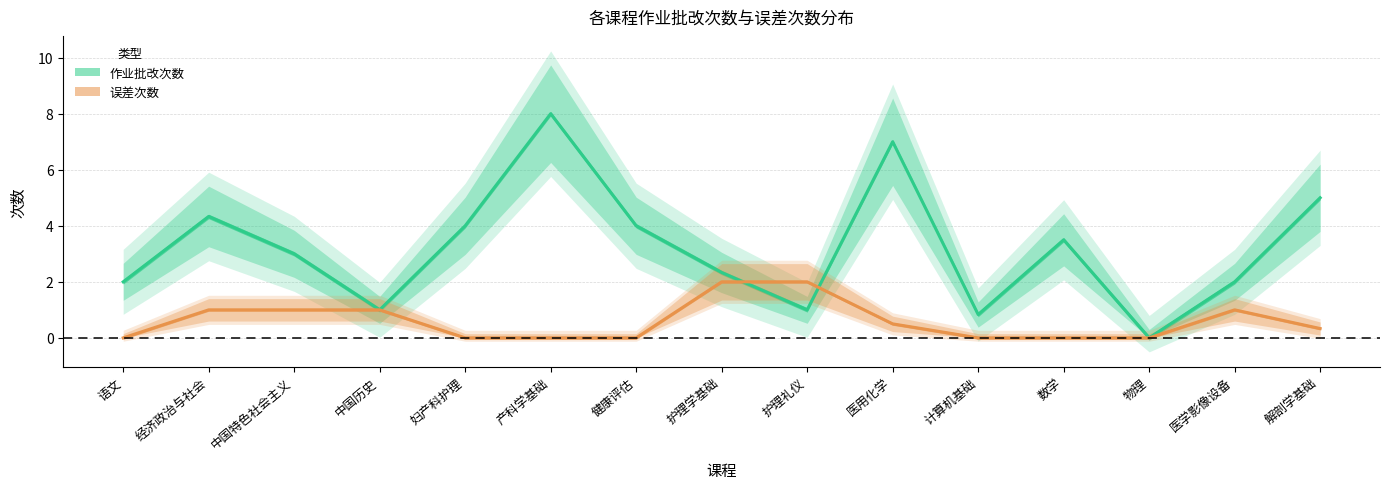

At which category does 作业批改次数 reach its first local valley?

中国历史